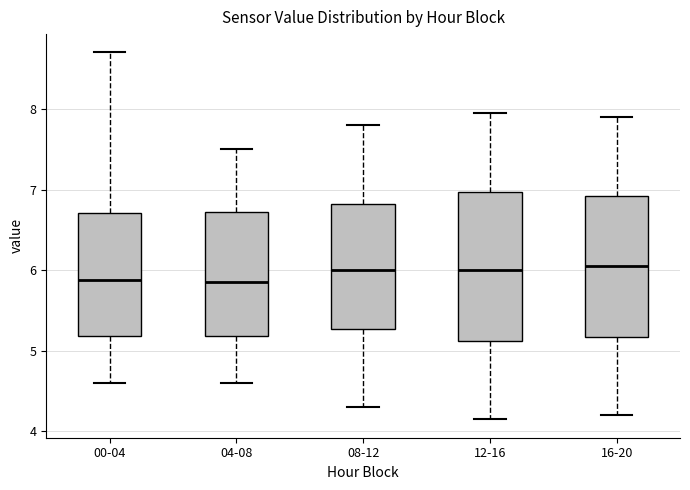

Where is the lower edge of the box for 12-16 on the y-axis? The values are not printed on the chart, so give them approximately, as read against the axis.

5.1